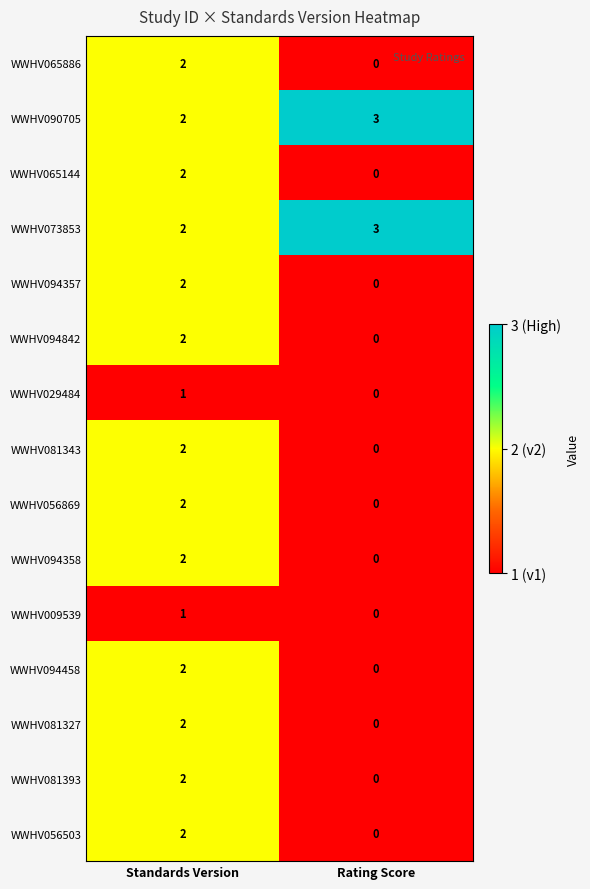

What is the sum of all WWHV090705 values?

5